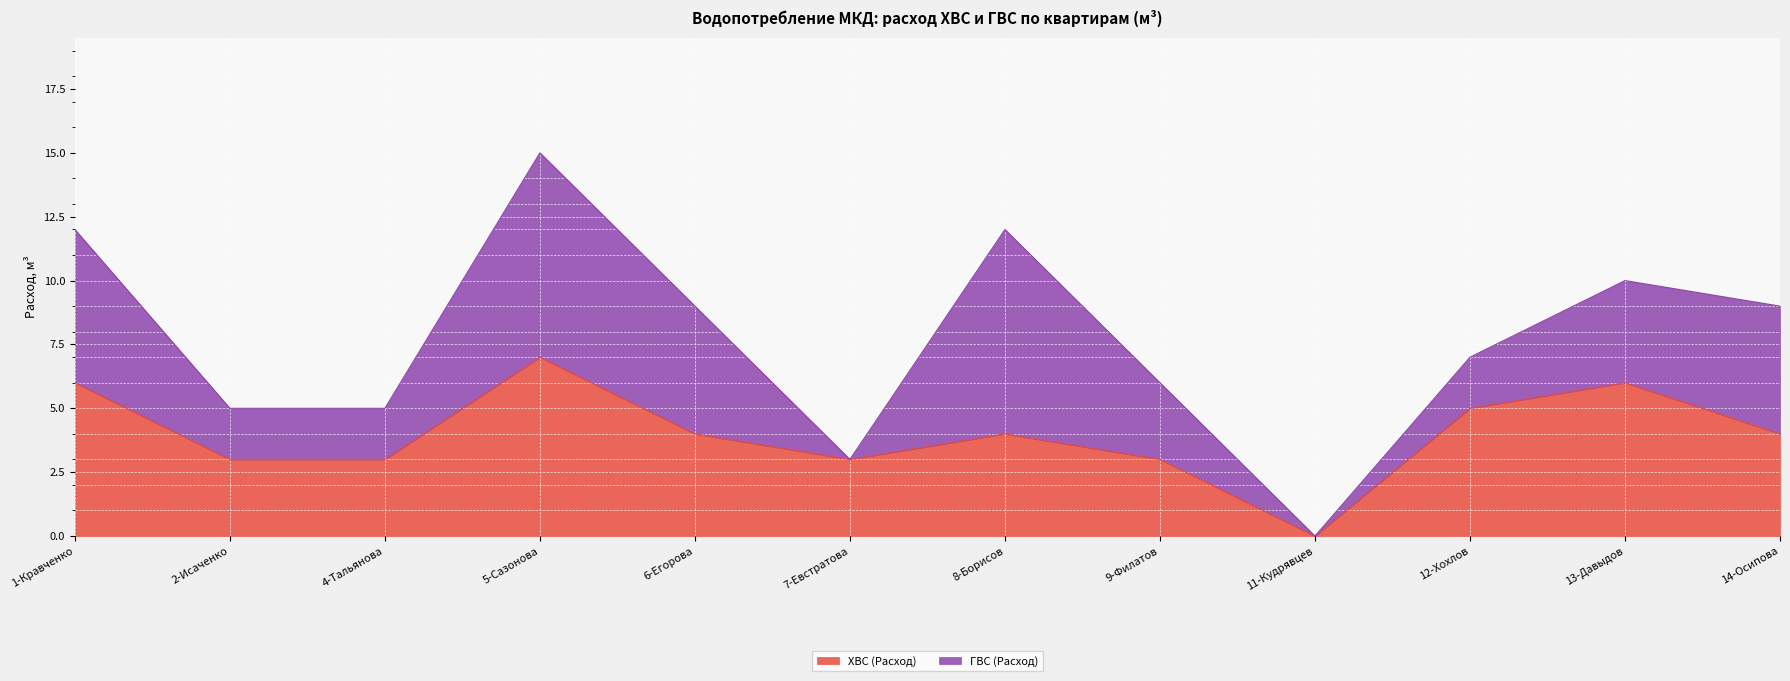

At which category is the sum across all series the highest?

5-Сазонова